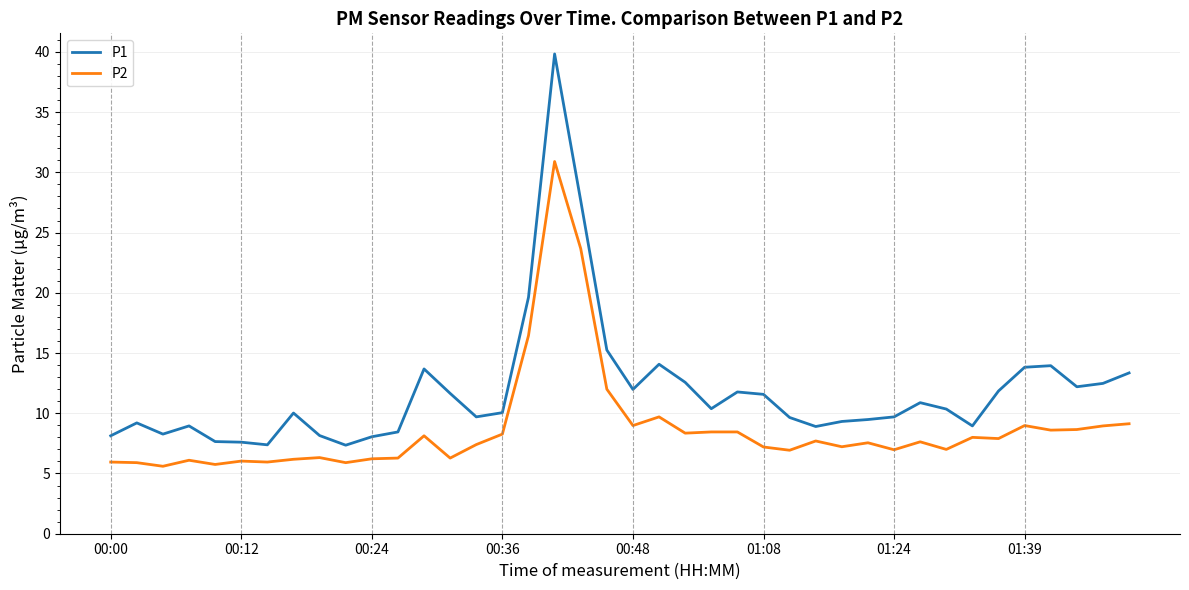

True or false: P2 and P1 intersect in this chart.

False